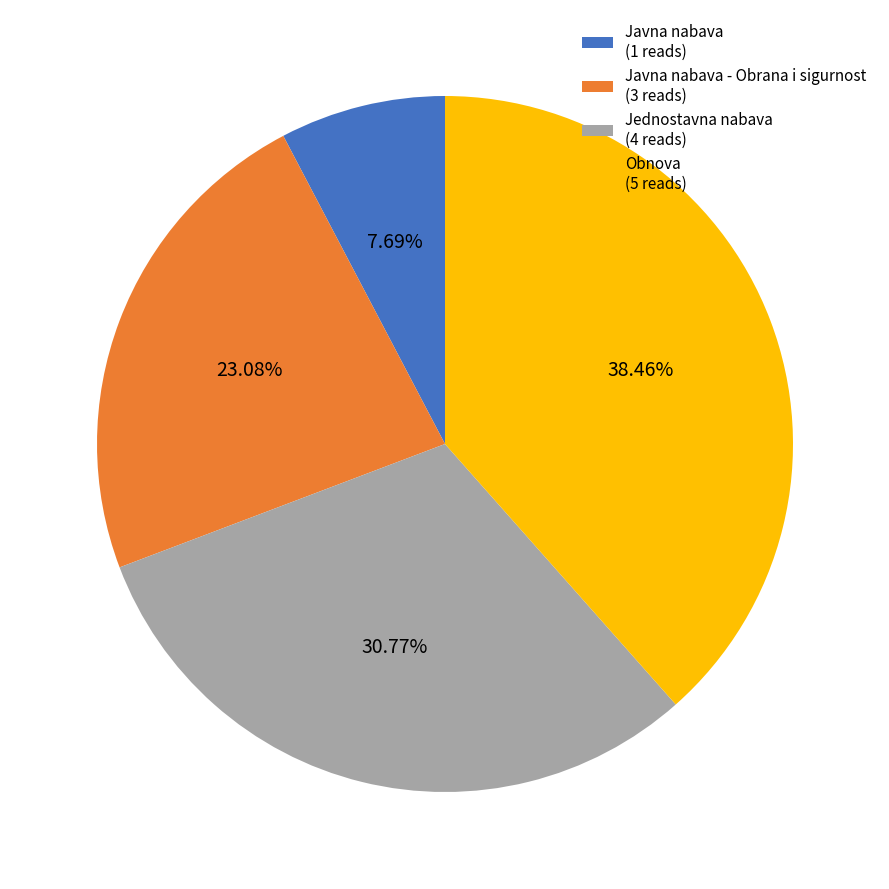

Rank the categories by value from highest to lowest.

Obnova (5 reads), Jednostavna nabava (4 reads), Javna nabava - Obrana i sigurnost (3 reads), Javna nabava (1 reads)